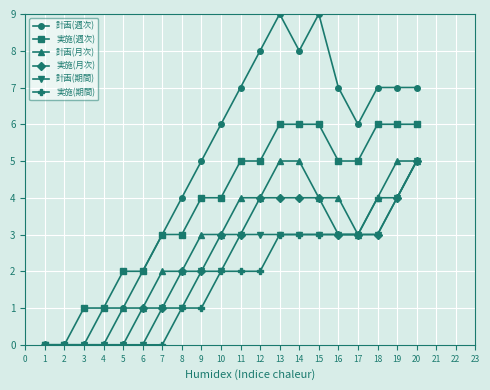

Which series has the largest range (max minus min)?

計画(週次)